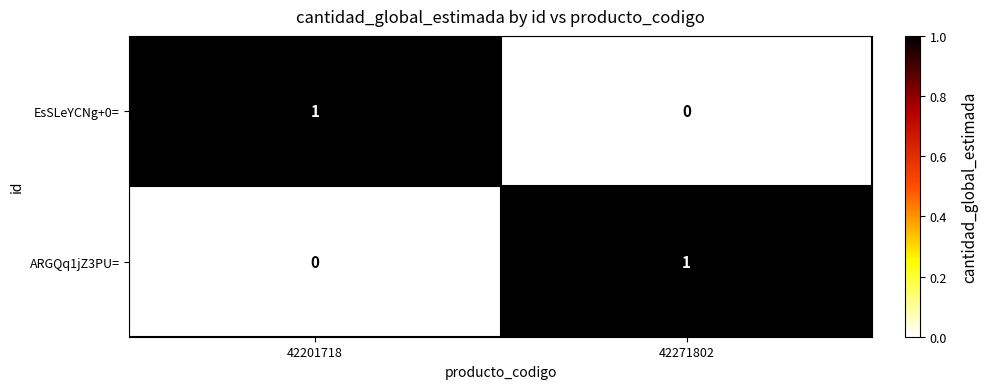

At which label is EsSLeYCNg+0= closest to 0?

42271802